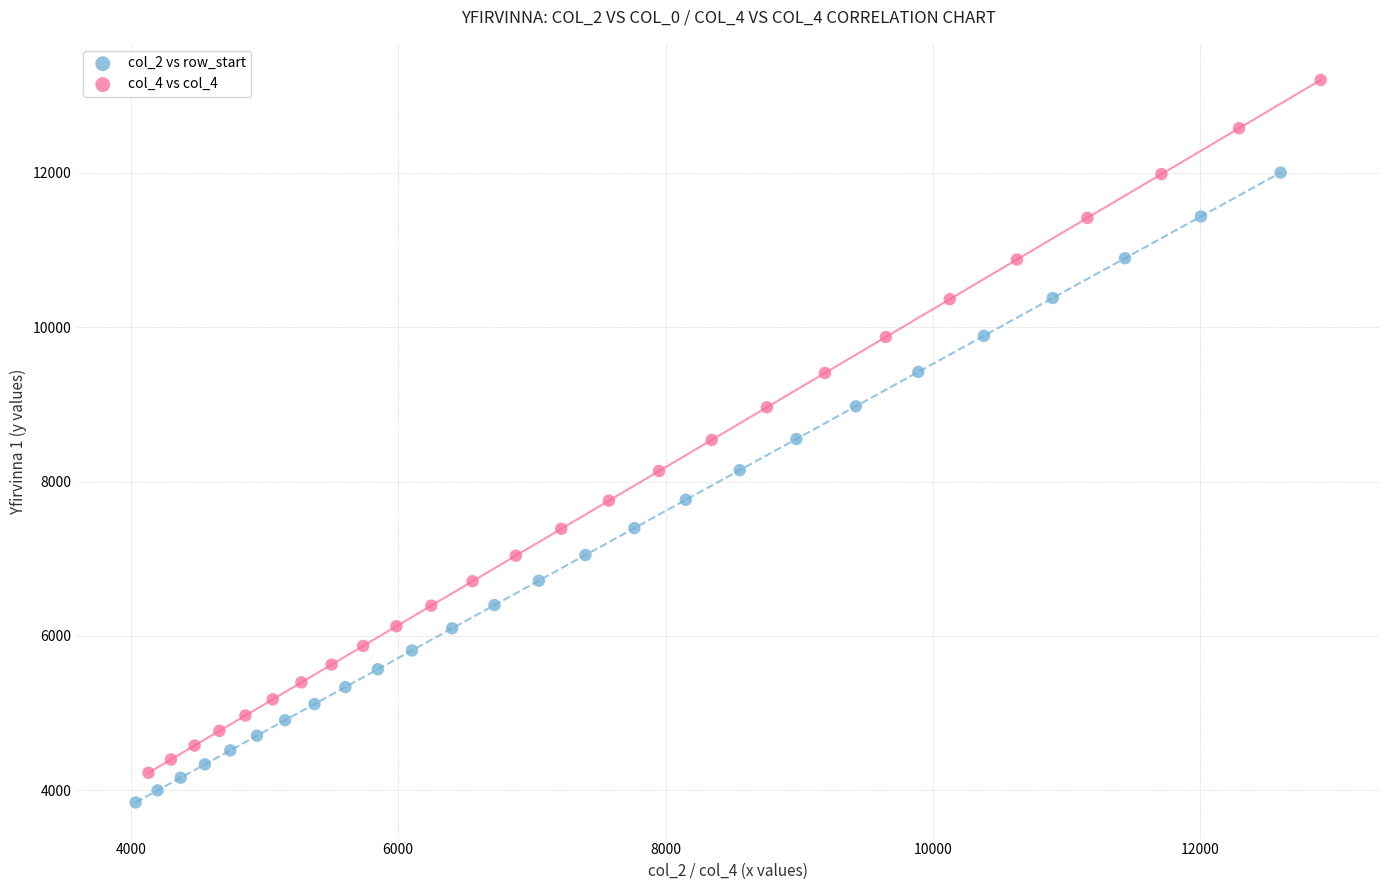

Which series has the widest spread of Y values?

col_4 vs col_4